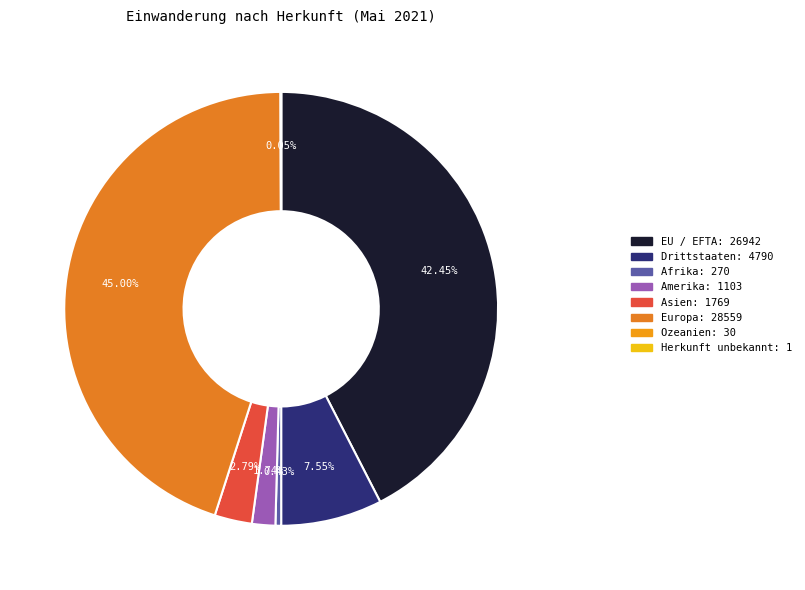

Is there any slice that represents more than half of the pie?

No